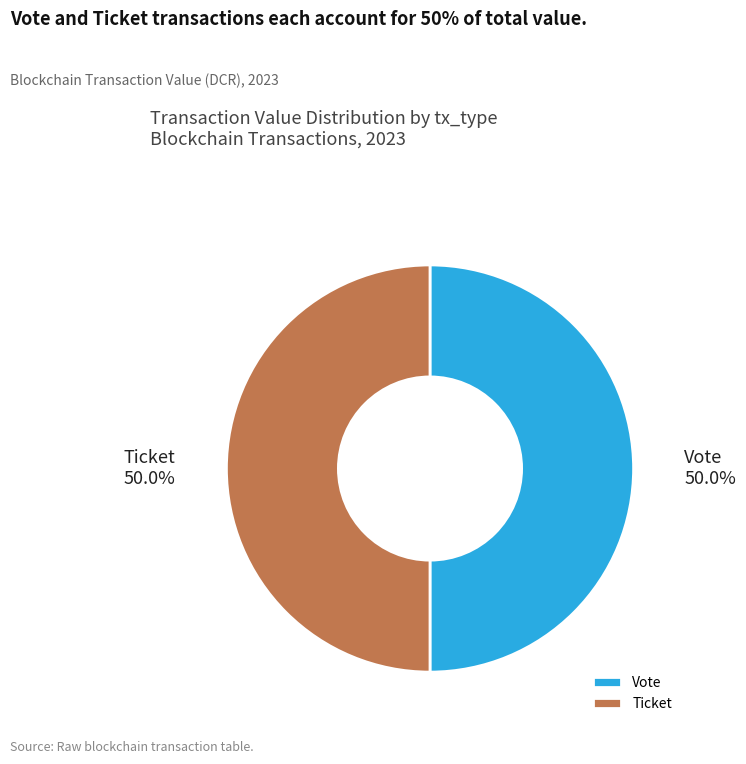

What is the ratio of the value at Ticket to the value at Vote?

1.0